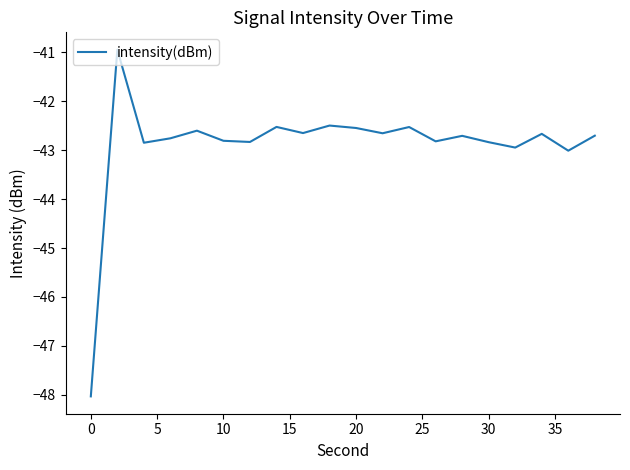

What is the smallest value displayed?

-48.0